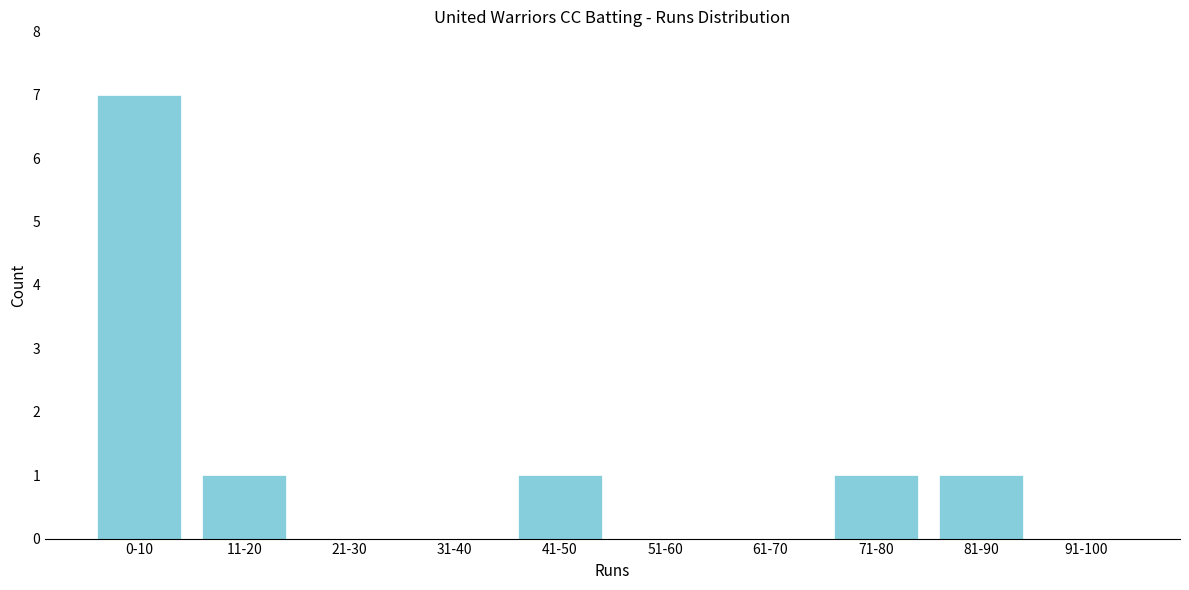

Reading left to right, list all the values displayed in this chart.

0-10=7	11-20=1	21-30=0	31-40=0	41-50=1	51-60=0	61-70=0	71-80=1	81-90=1	91-100=0